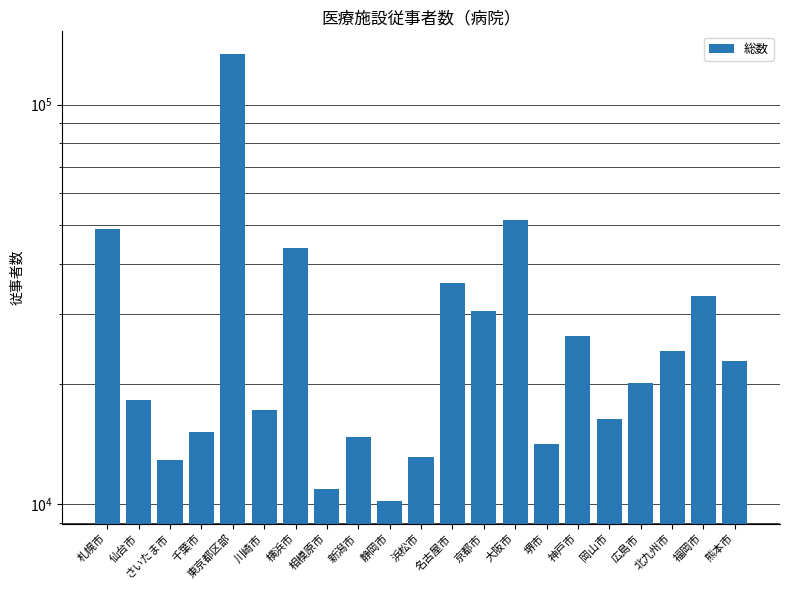

Reading right to left, list all the values displayed in this chart.

熊本市=22863.7	福岡市=33221.3	北九州市=24224.7	広島市=20116.6	岡山市=16325.7	神戸市=26336.8	堺市=14168.1	大阪市=51405.0	京都市=30482.1	名古屋市=35858.9	浜松市=13114.5	静岡市=10171.5	新潟市=14737.5	相模原市=10931.9	横浜市=43799.4	川崎市=17223.4	東京都区部=134176.3	千葉市=15196.5	さいたま市=12881.6	仙台市=18187.4	札幌市=48882.5